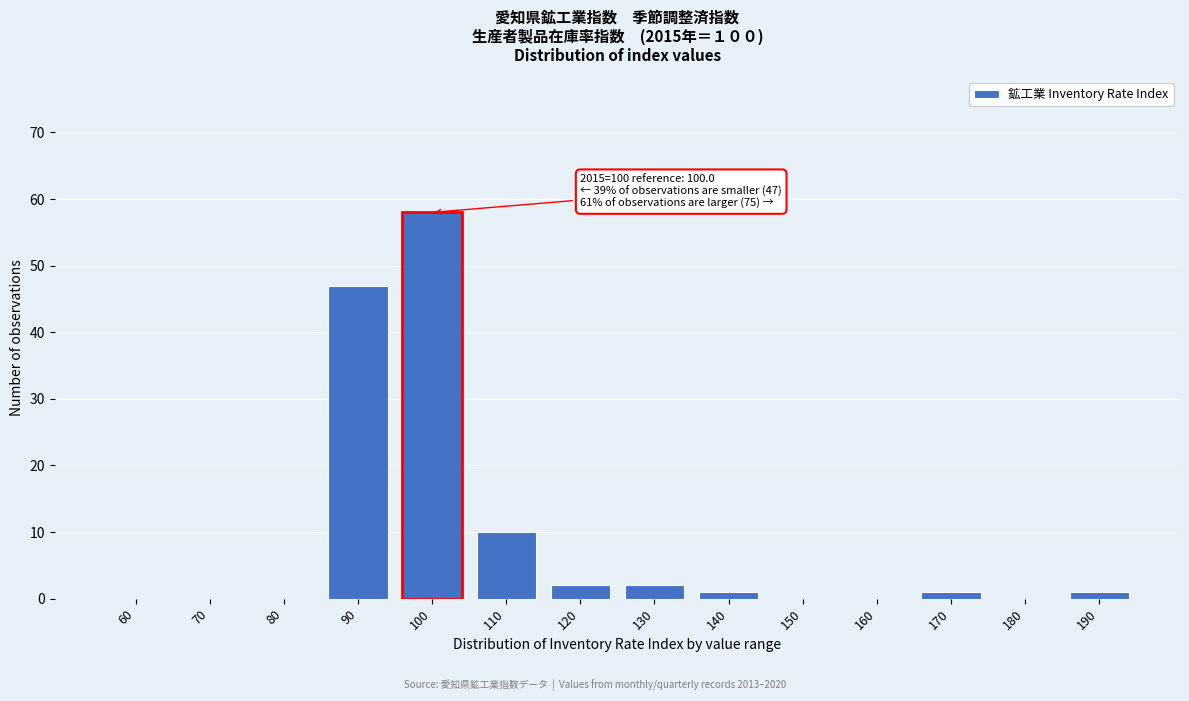

Reading right to left, list all the values displayed in this chart.

190=1	180=0	170=1	160=0	150=0	140=1	130=2	120=2	110=10	100=58	90=47	80=0	70=0	60=0